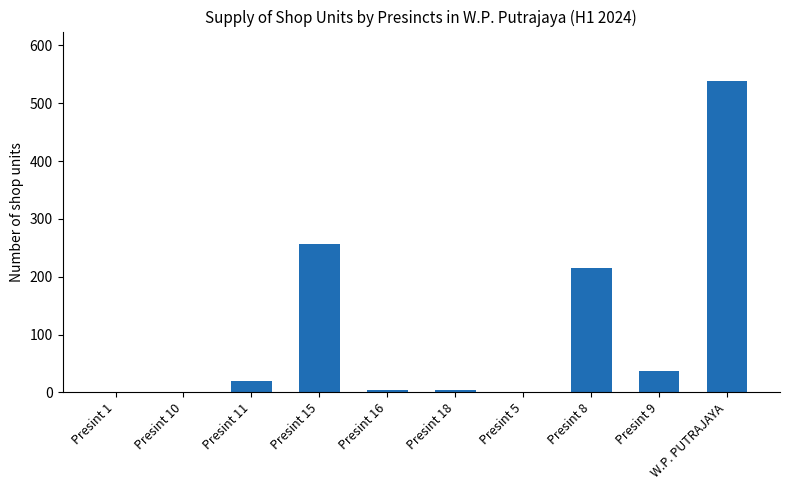

The chart shows a value of 0 at Presint 1. True or false?

True